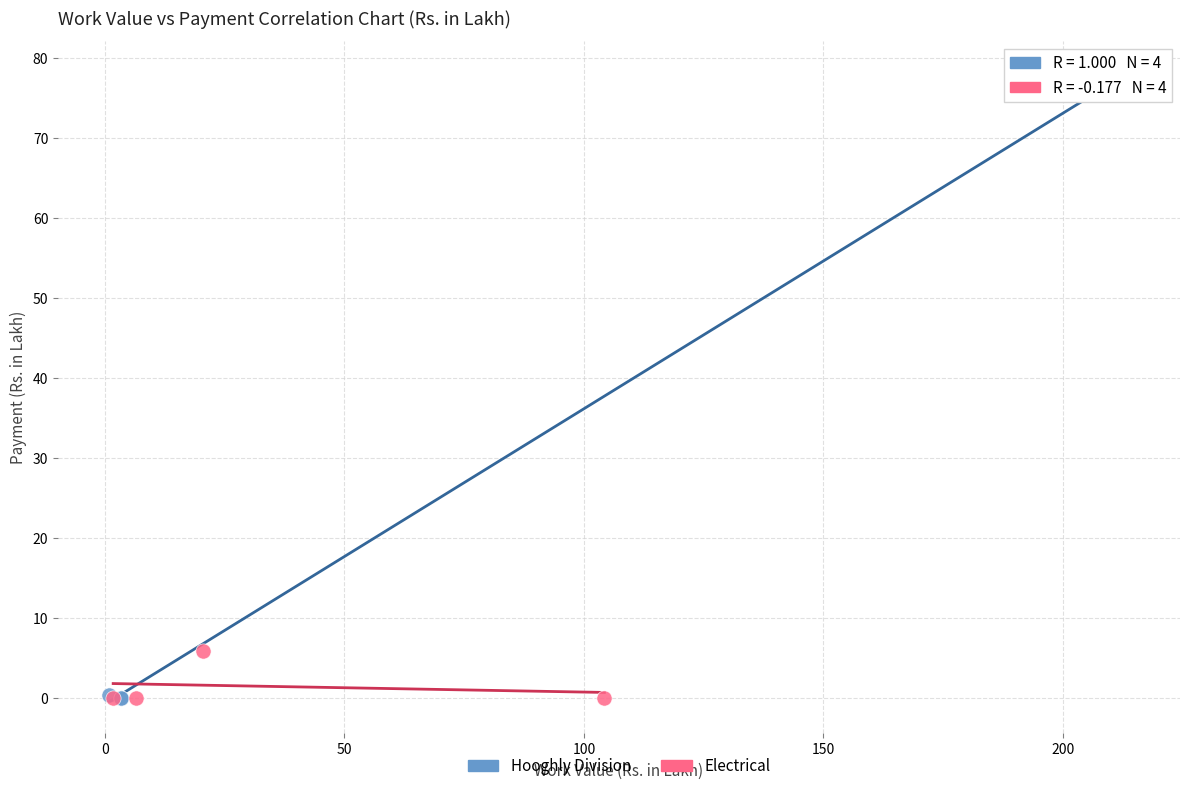

Which series has the largest Y range (max minus min)?

Hooghly Division